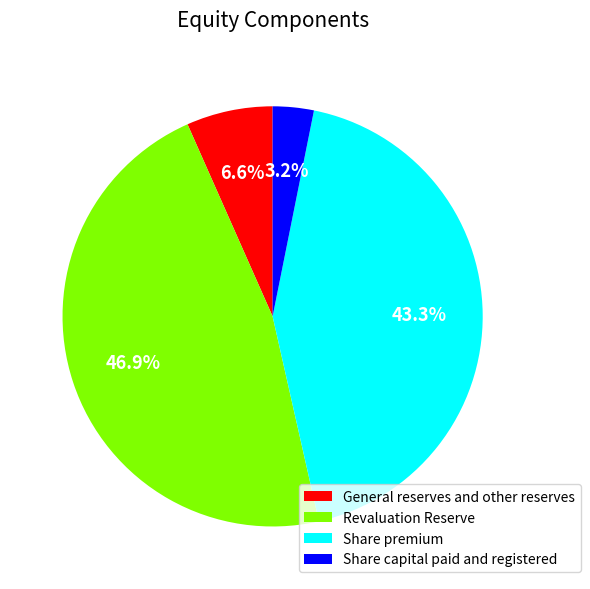

Which slice is the largest?

Revaluation Reserve